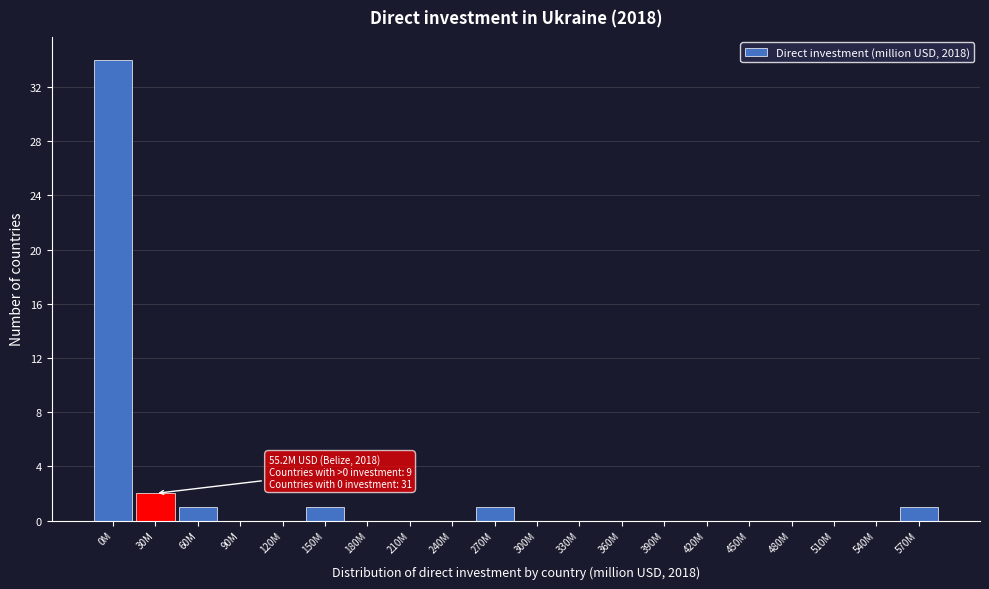

Reading right to left, what are all the values shown in this chart?

570M=1	540M=0	510M=0	480M=0	450M=0	420M=0	390M=0	360M=0	330M=0	300M=0	270M=1	240M=0	210M=0	180M=0	150M=1	120M=0	90M=0	60M=1	30M=2	0M=34